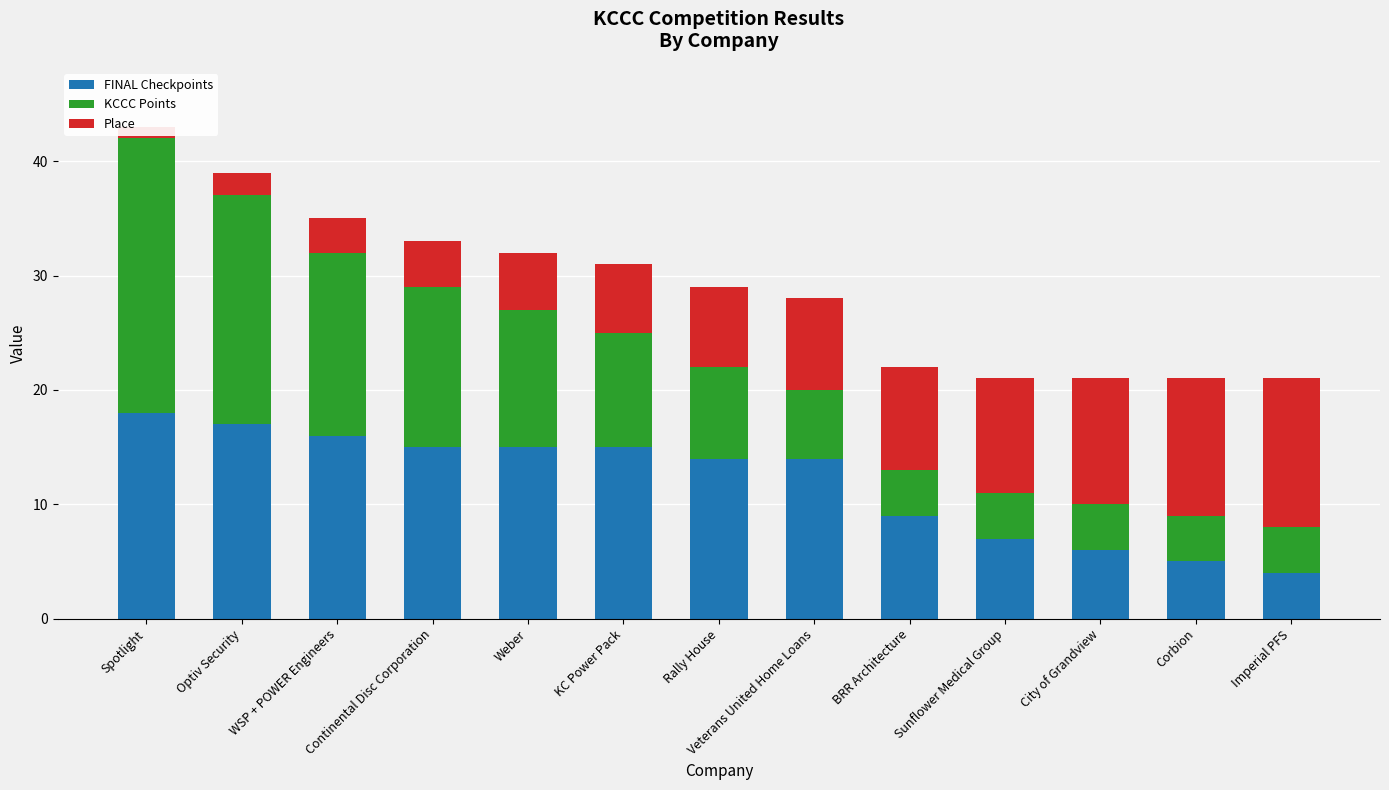

Is it true that KCCC Points equals 8 at Rally House?

True